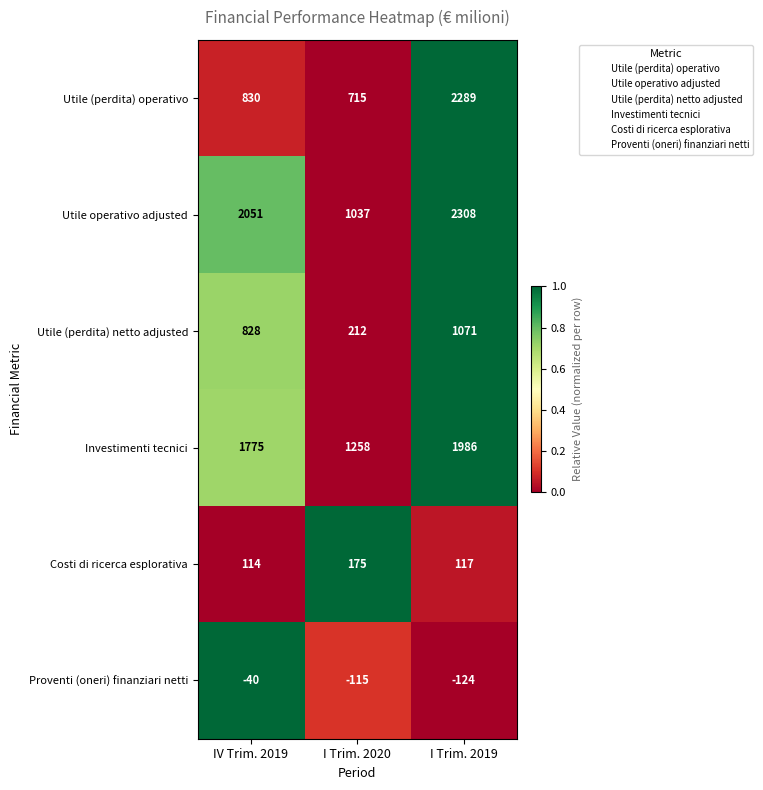

Where is Costi di ricerca esplorativa nearest to the value 144?

I Trim. 2019